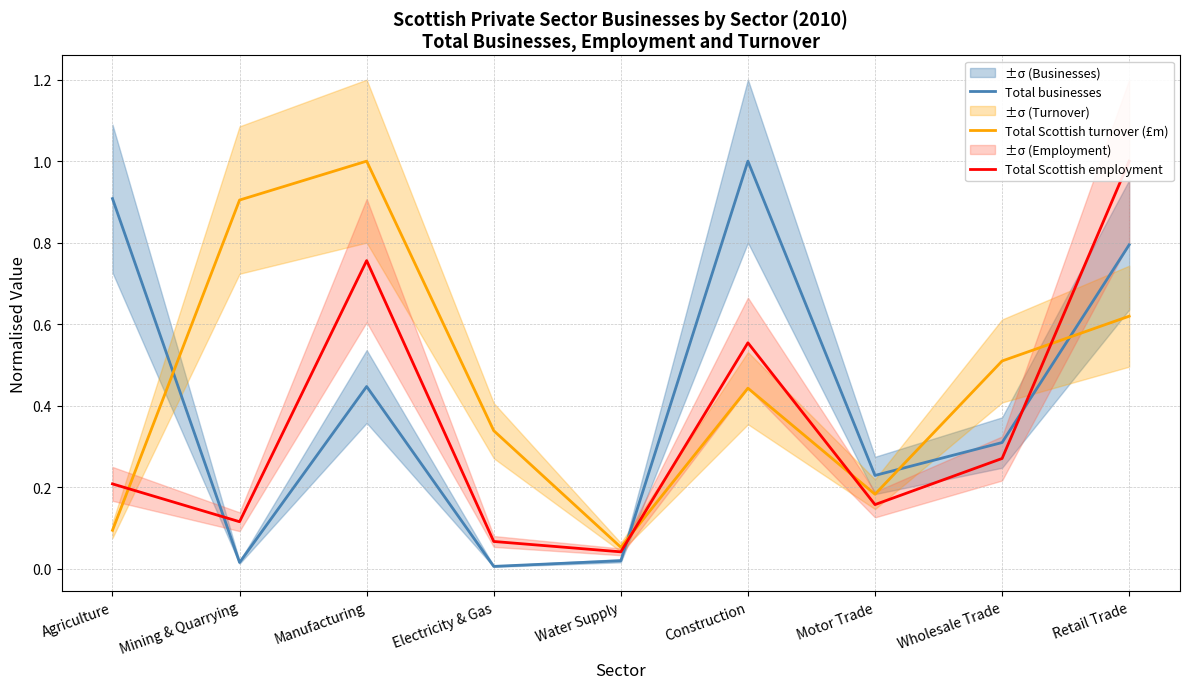

What is the label of the 3rd point from the left?

Manufacturing